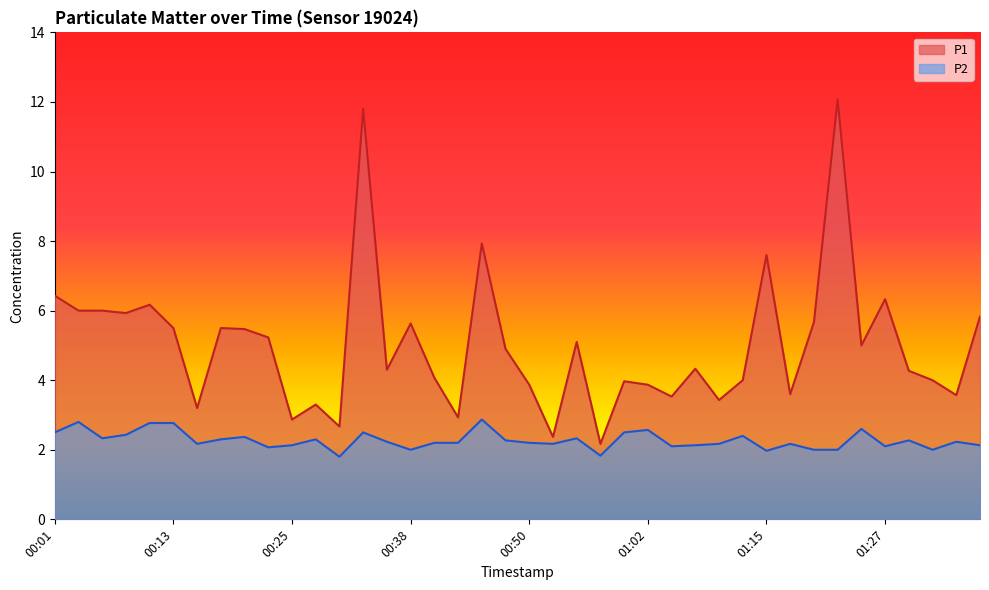

What is the sum of all P2 values?

90.9